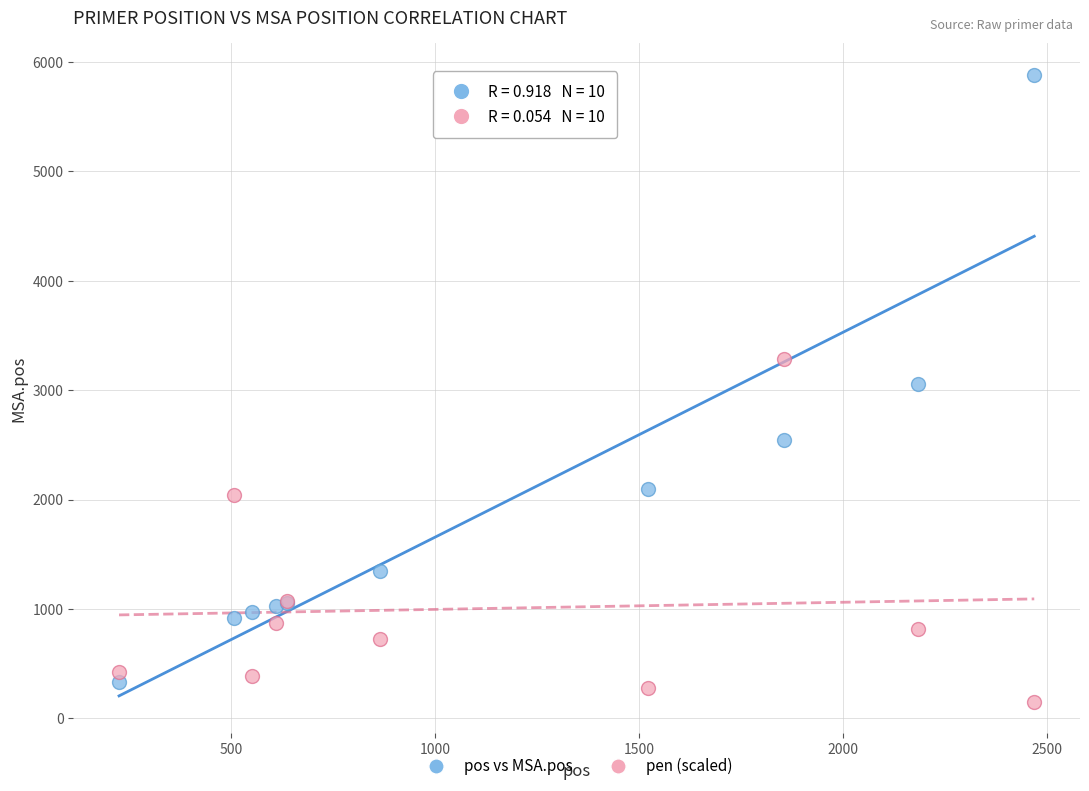

Which series reaches the maximum Y coordinate?

pos vs MSA.pos